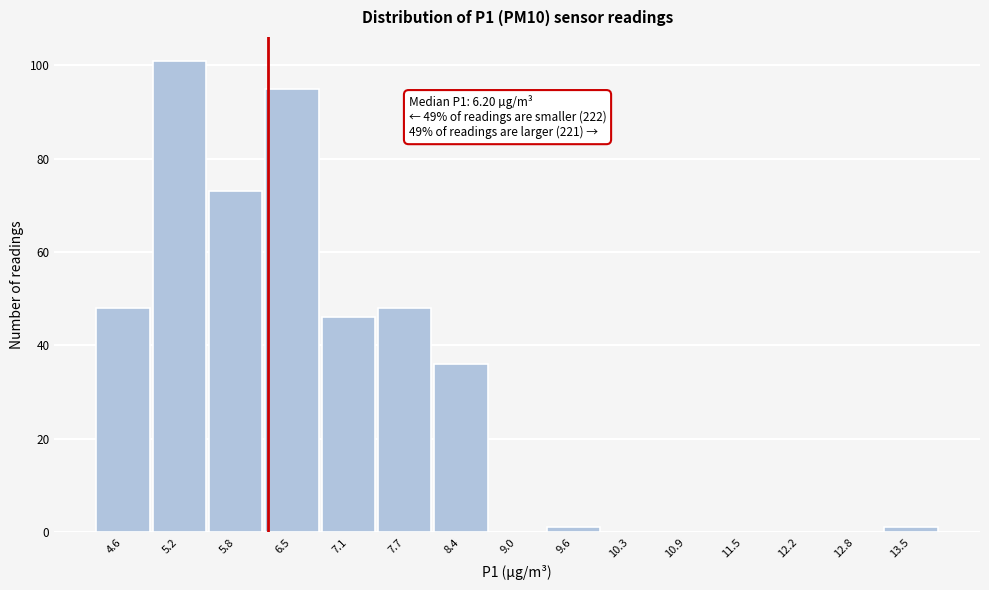

Which range on the x-axis has the tallest bar?

4.9 to 5.5